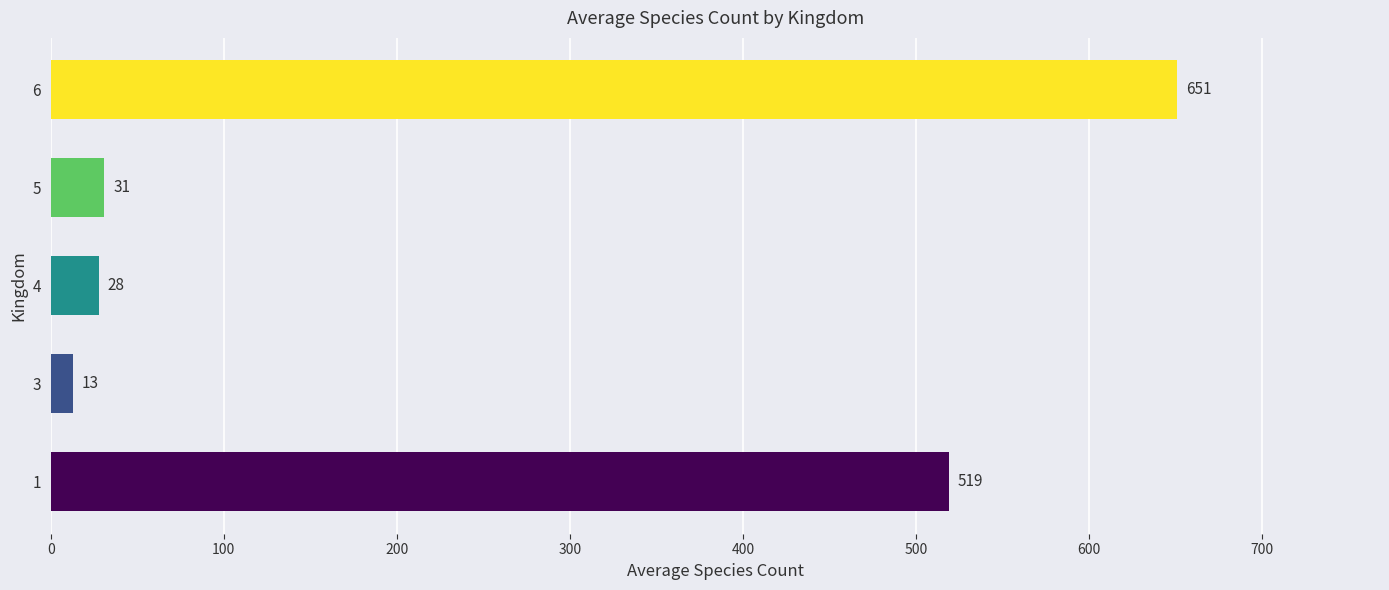

What is the difference between the values at 3 and 5?

18